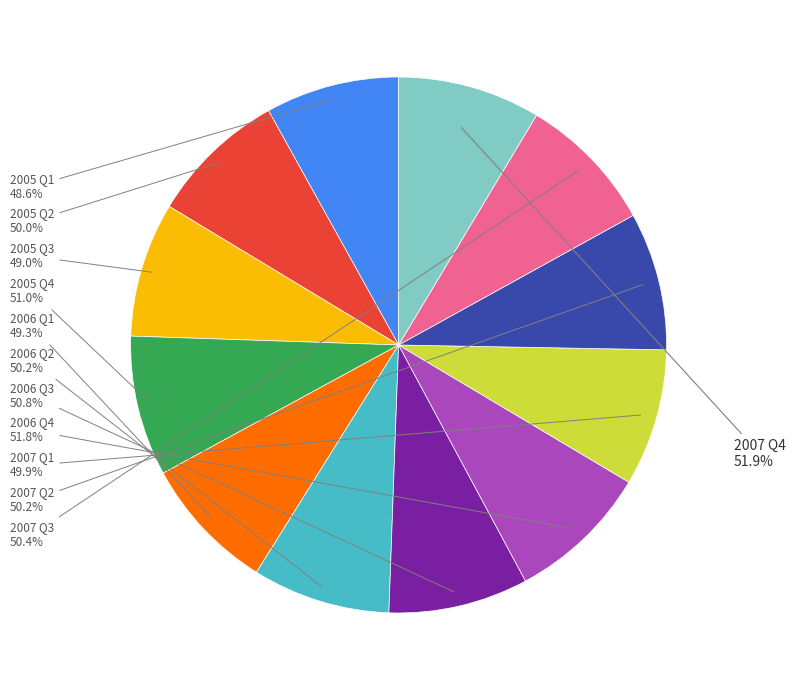

To the nearest percent, what percentage of the pie is 2006 Q3?

8%